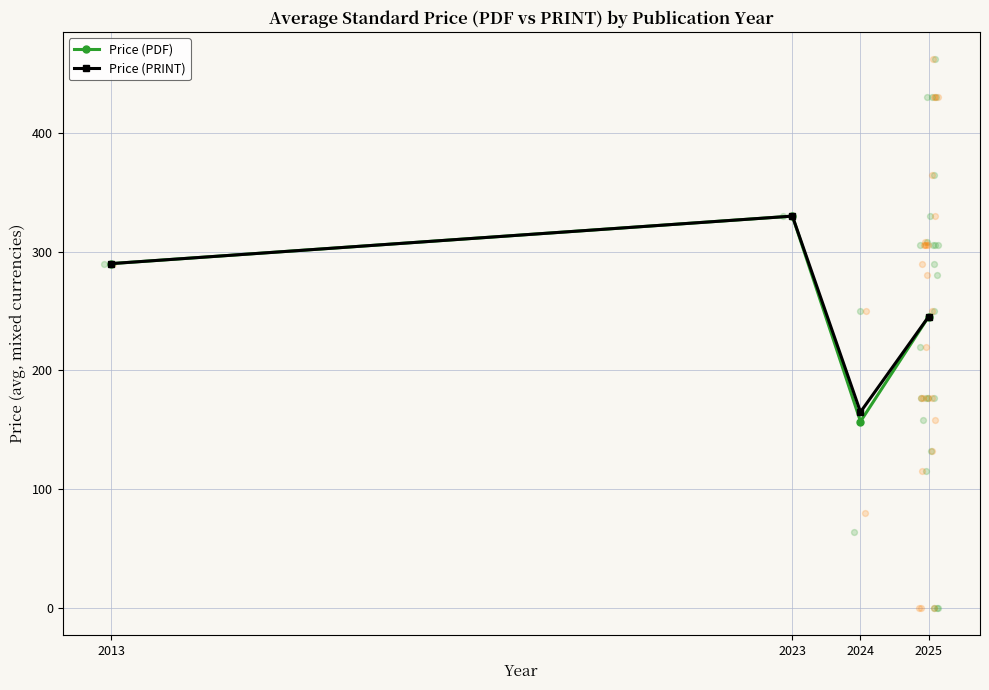

Which series has the widest spread of Y values?

Price (PDF)